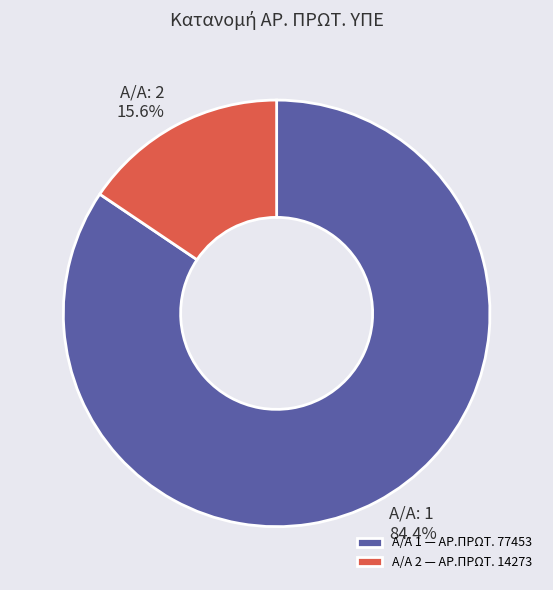

What is the ratio of the value at Α/Α: 1 to the value at Α/Α: 2?

5.4